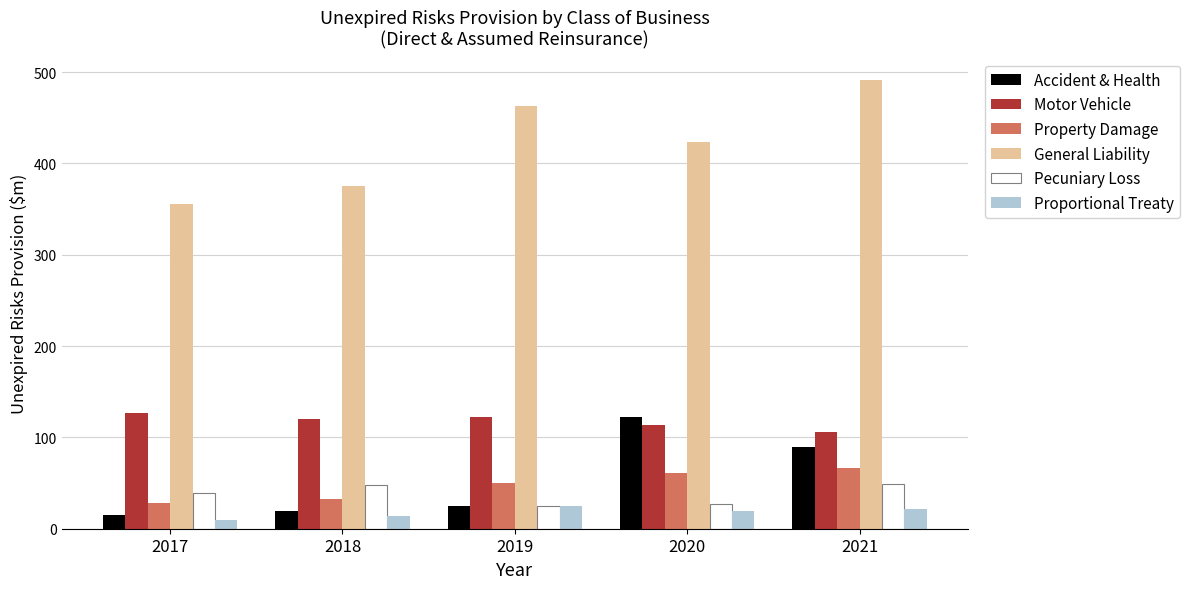

Does the chart contain any negative values?

No